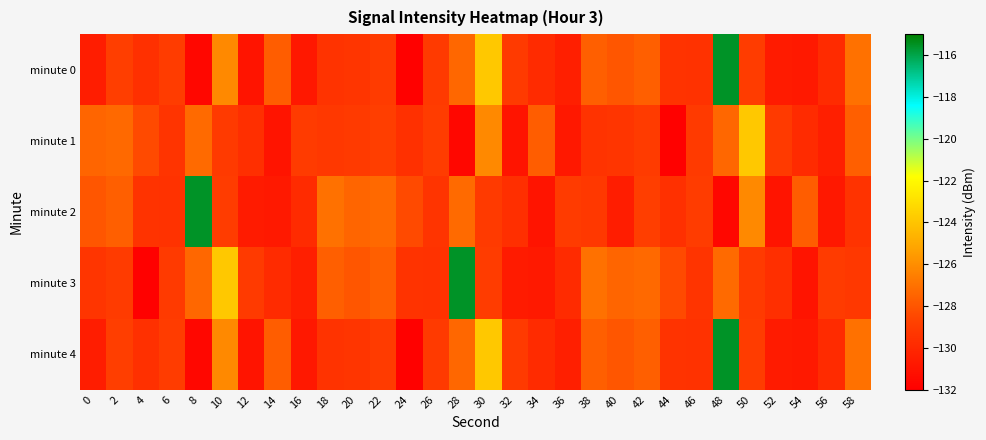

List the series in order of their peak value, highest first.

minute 0, minute 2, minute 3, minute 4, minute 1